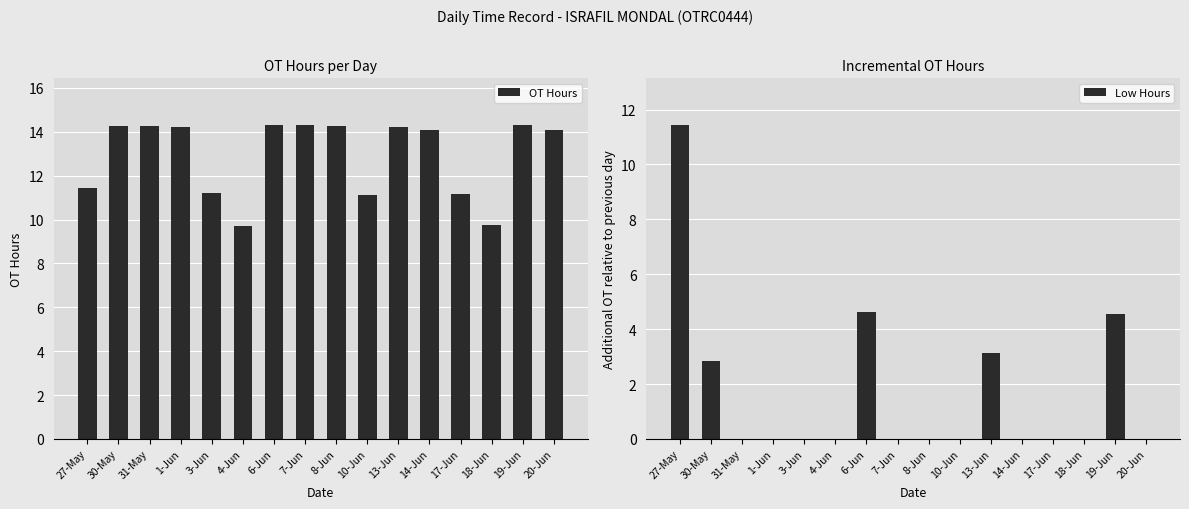

How many distinct data groups are displayed?

2